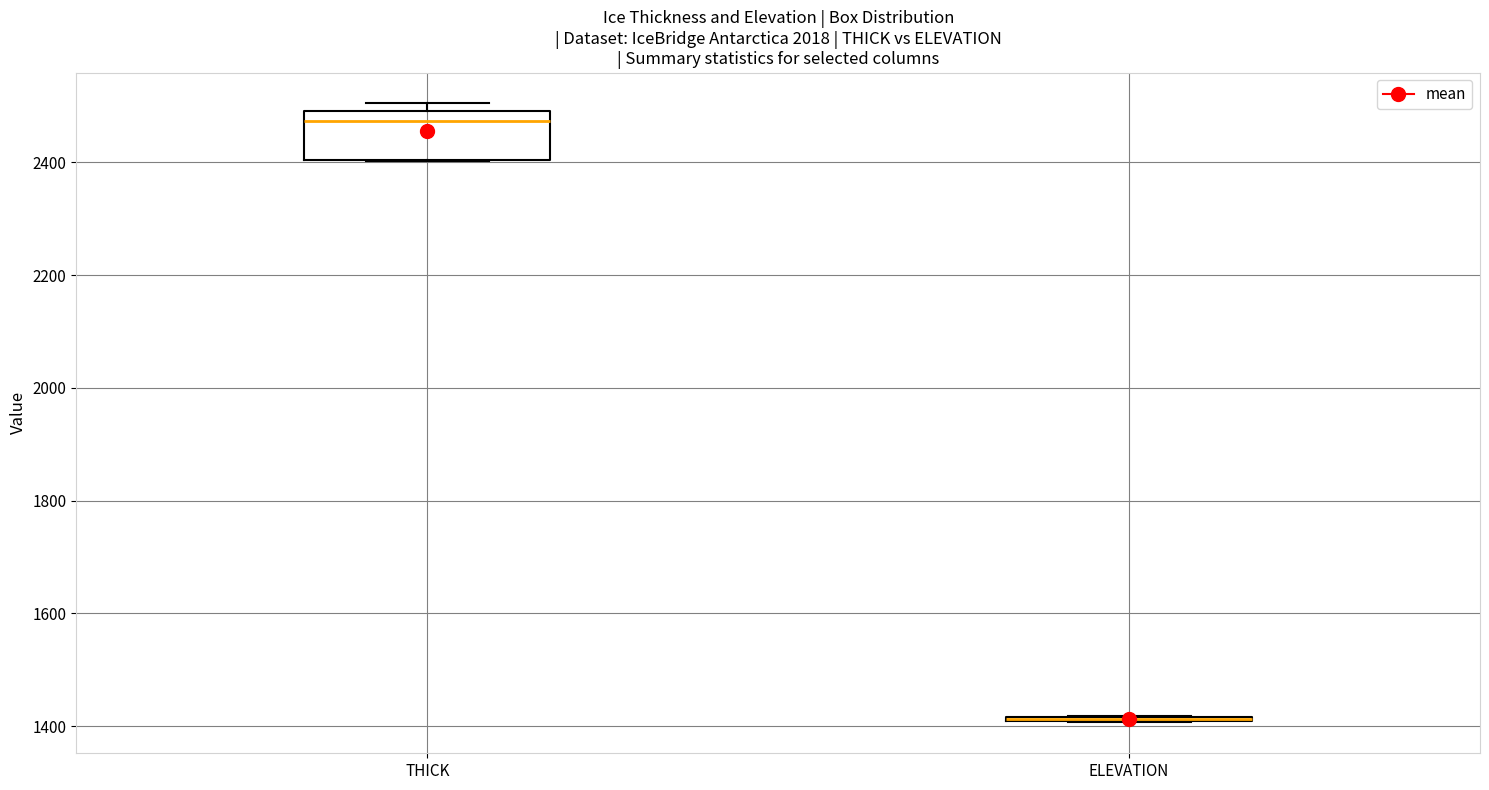

Comparing the boxes themselves (not the whiskers), which one is the tallest?

THICK